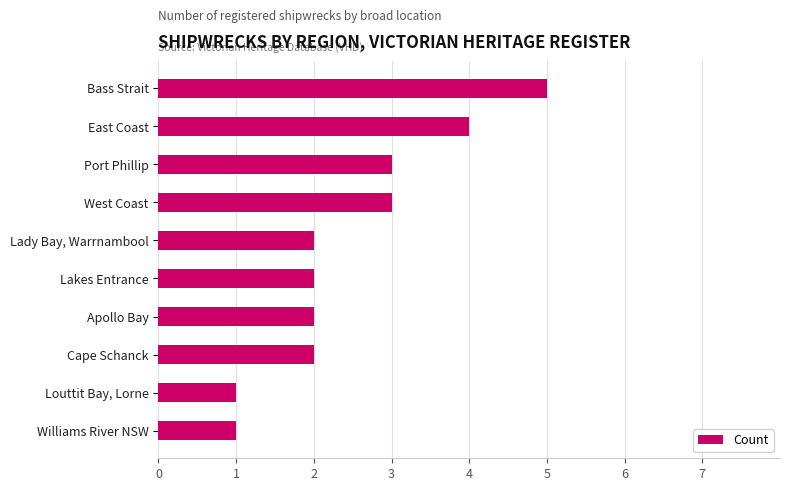

What is the difference between the second highest and minimum values?

3